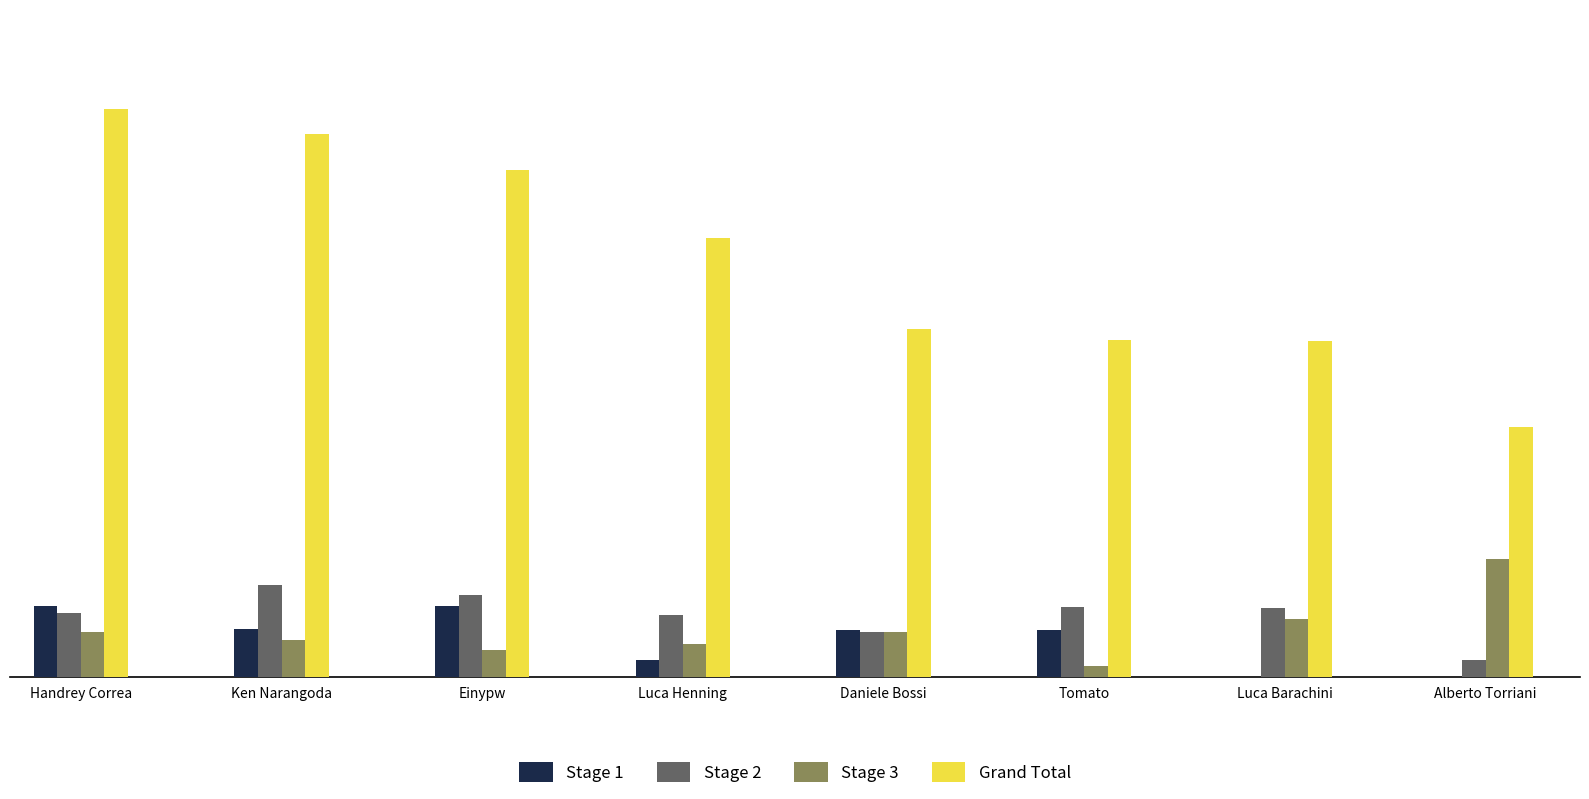

Between Handrey Correa and Luca Barachini, which series saw the biggest shift?

Grand Total